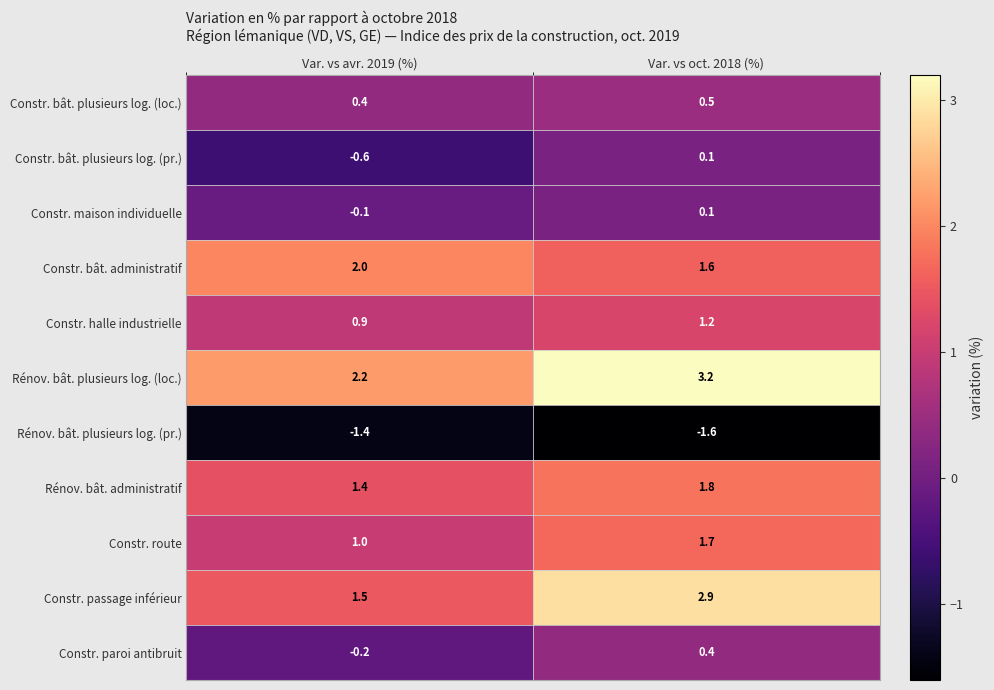

Where does the Constr. maison individuelle series first go above 0?

Var. vs oct. 2018 (%)